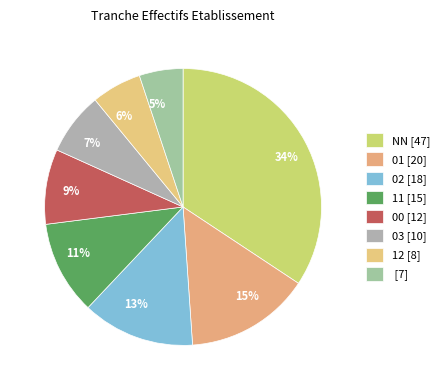

Between 11% and 9%, which is larger?

11%